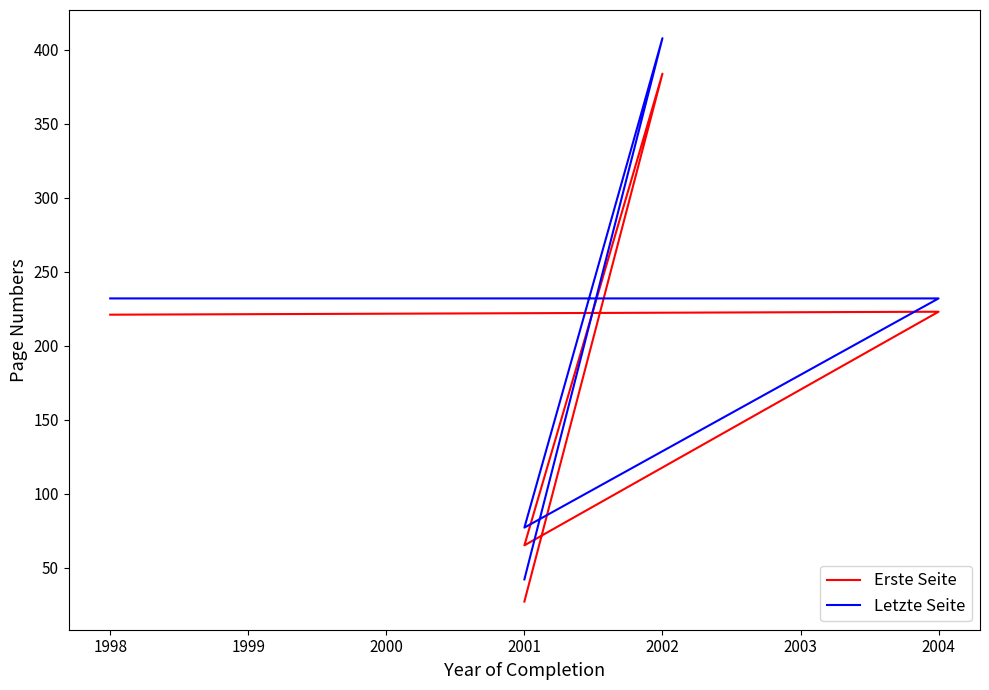

What is the spread (max minus min) of values at 2001?

15